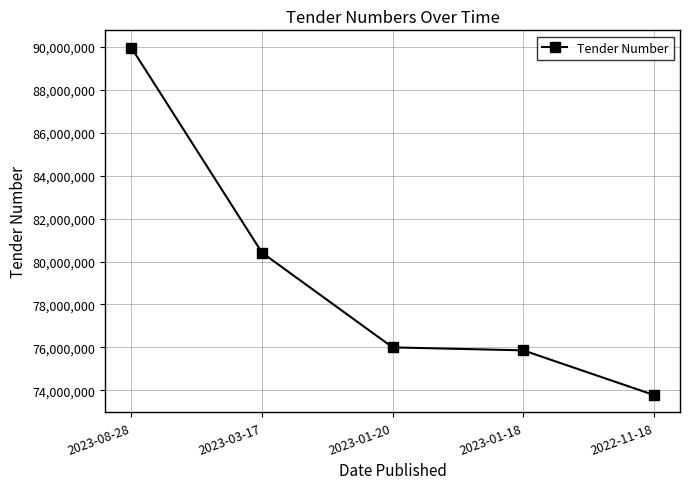

Which label corresponds to the smallest value in the chart?

2022-11-18